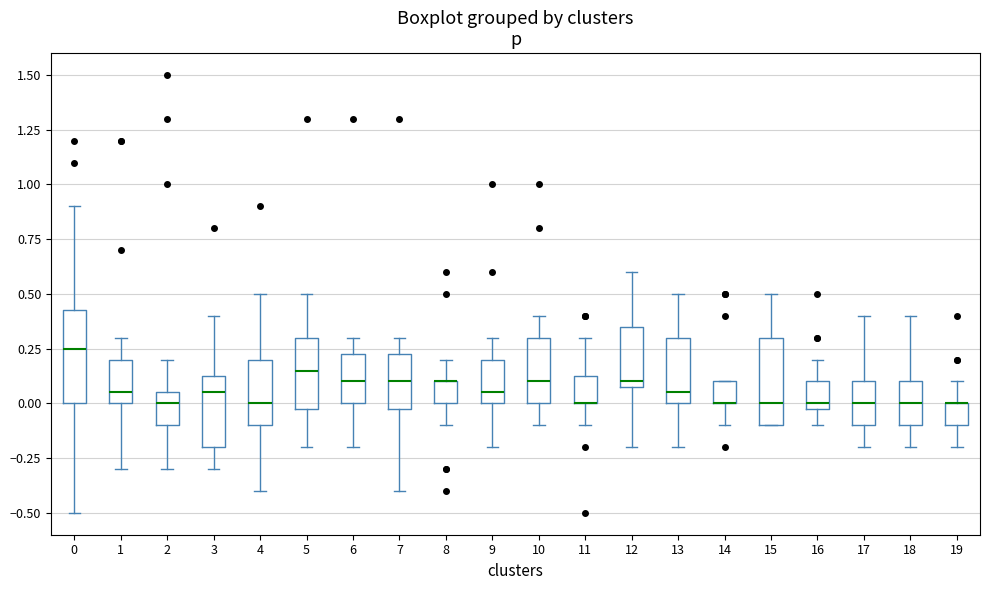

Where does the lower whisker of the box at x = 13 end on the y-axis? The values are not printed on the chart, so give them approximately, as read against the axis.

-0.20